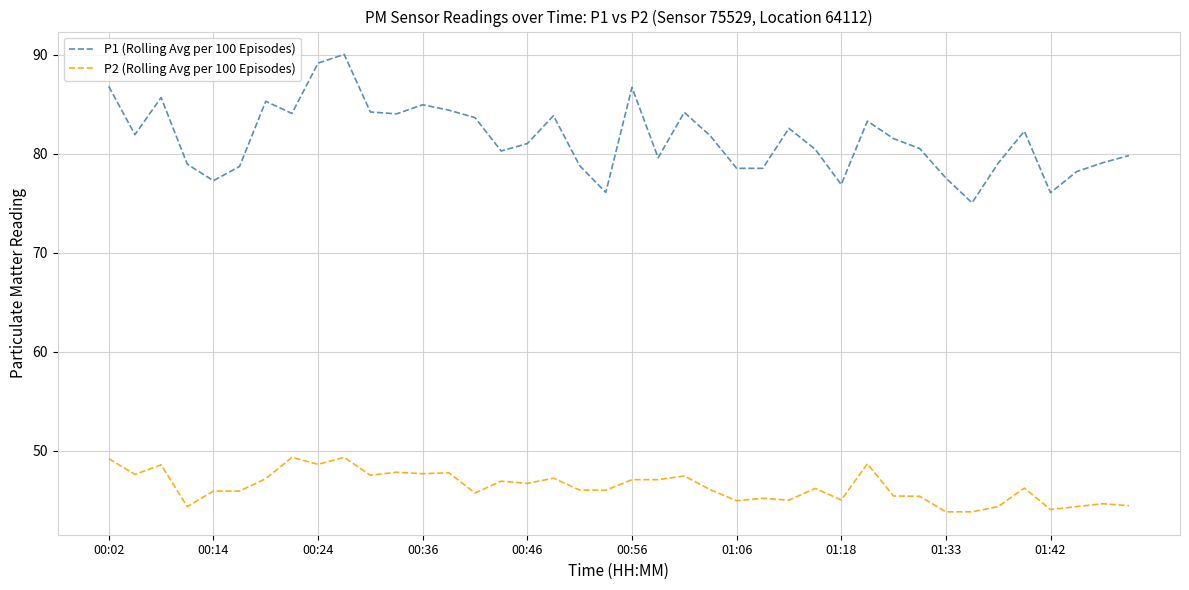

True or false: P2 (Rolling Avg per 100 Episodes) and P1 (Rolling Avg per 100 Episodes) cross at least once.

False